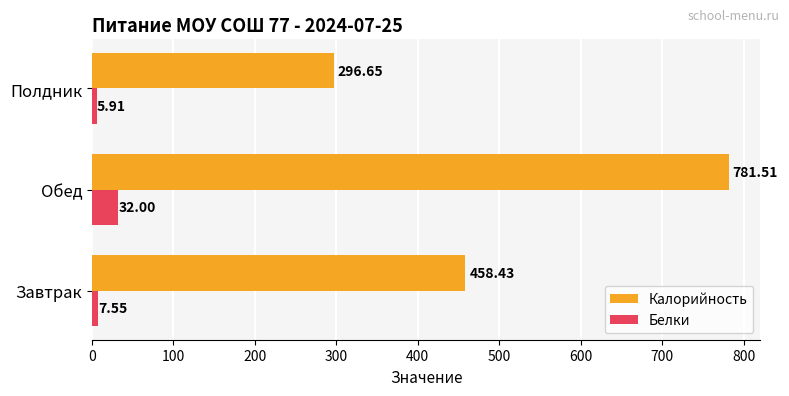

Count the number of data series in this chart.

2